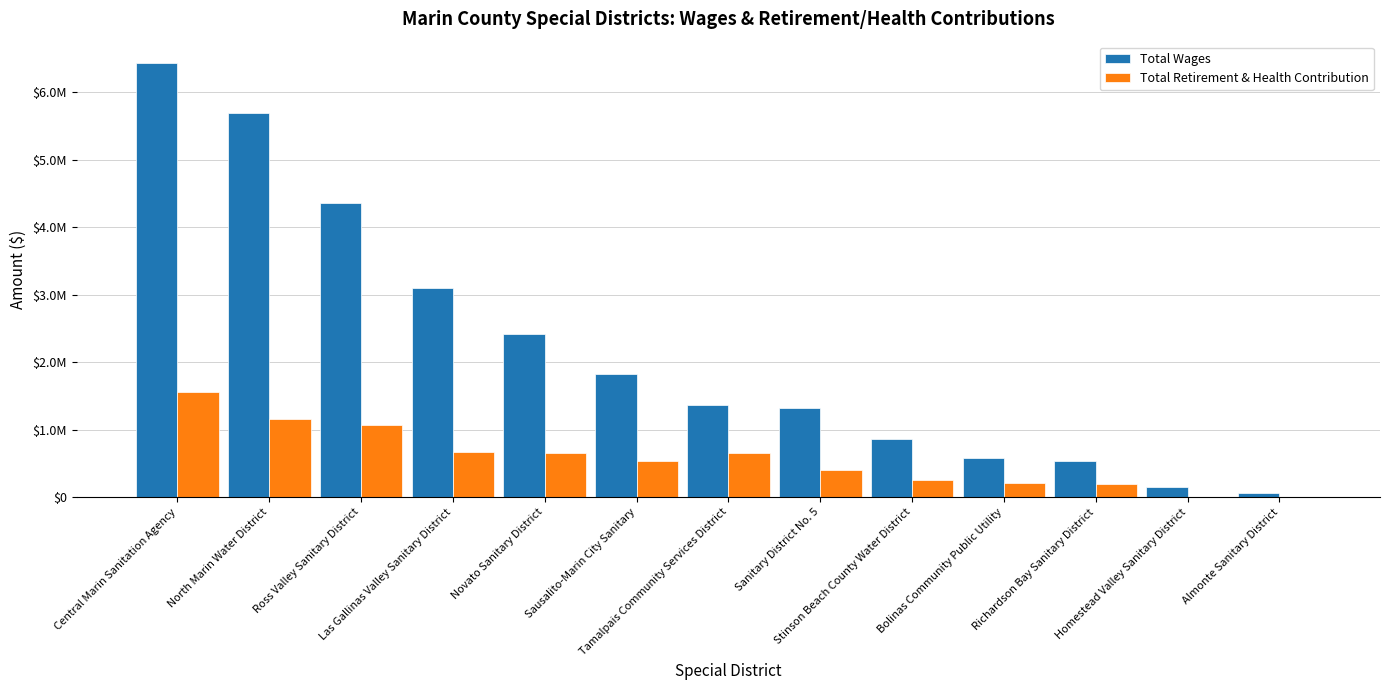

What are all the series names shown in the legend?

Total Wages, Total Retirement & Health Contribution